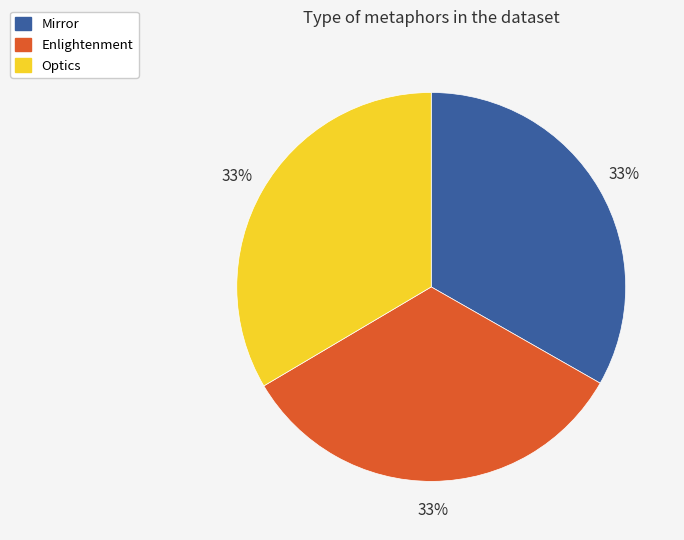

To the nearest percent, what is the combined percentage of Mirror and Enlightenment?

67%